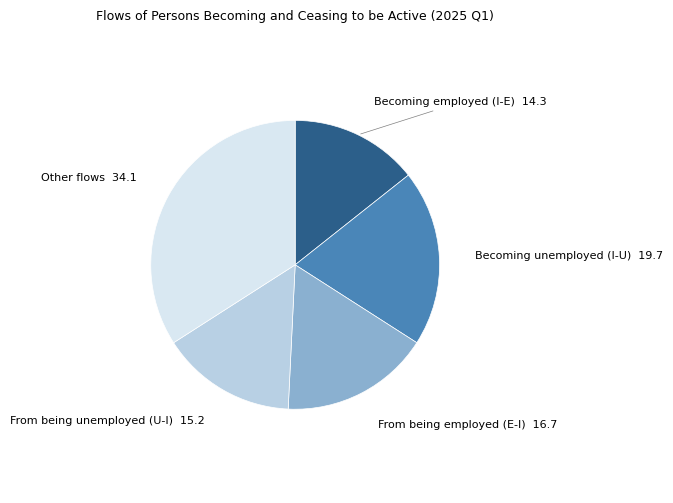

Between From being employed (E-I) and From being unemployed (U-I), which is larger?

From being employed (E-I)